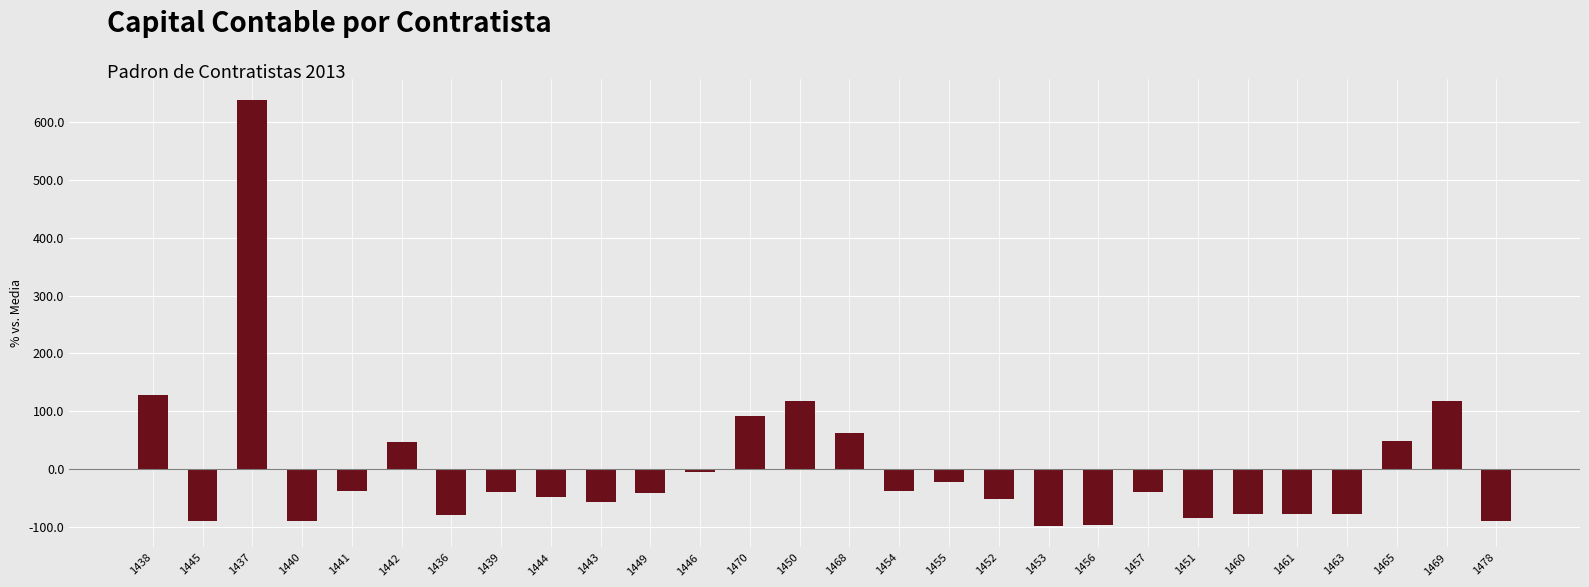

What is the label of the 3rd bar from the right?

1465